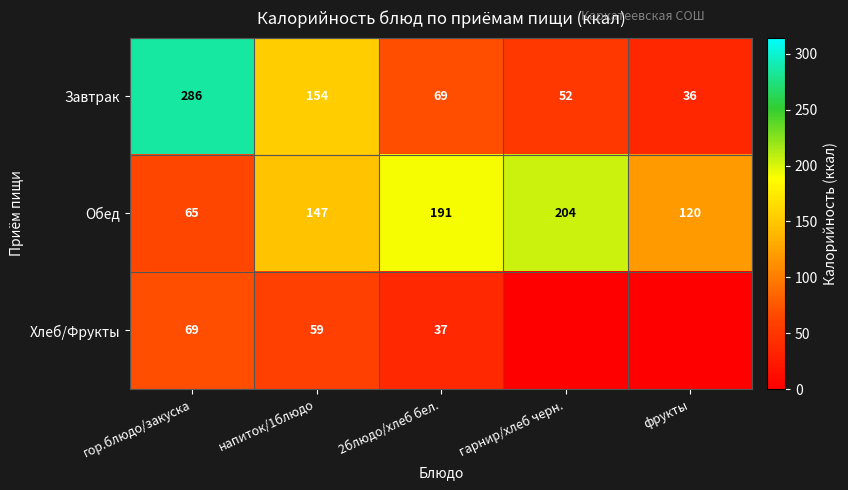

At which label is Обед closest to 134?

напиток/1блюдо